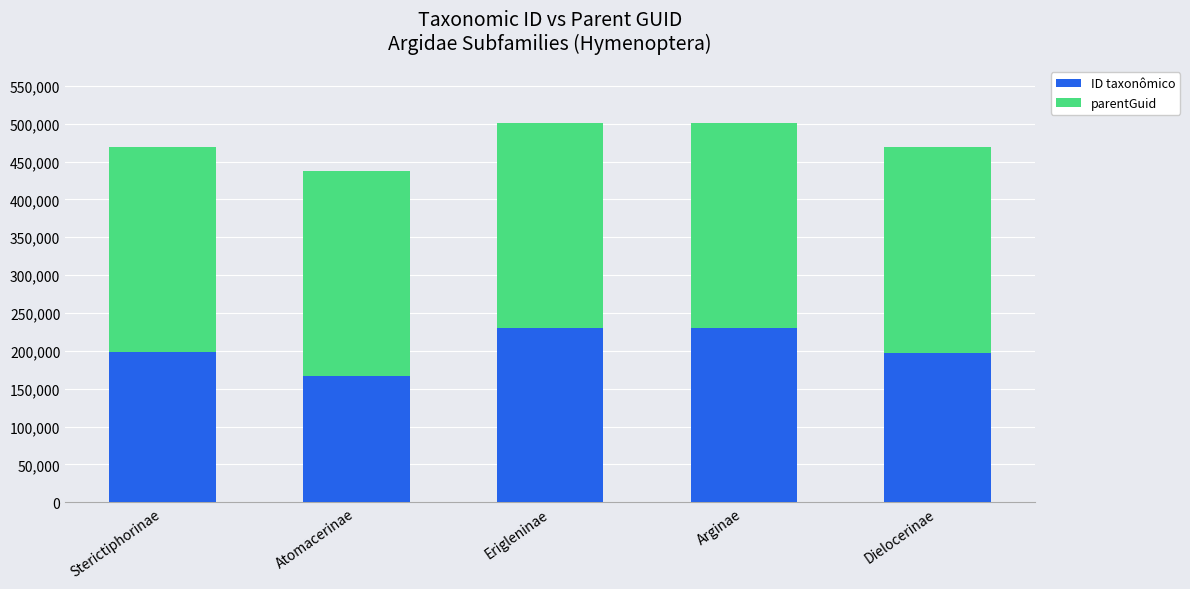

Is it true that ID taxonômico equals 198100 at Sterictiphorinae?

True